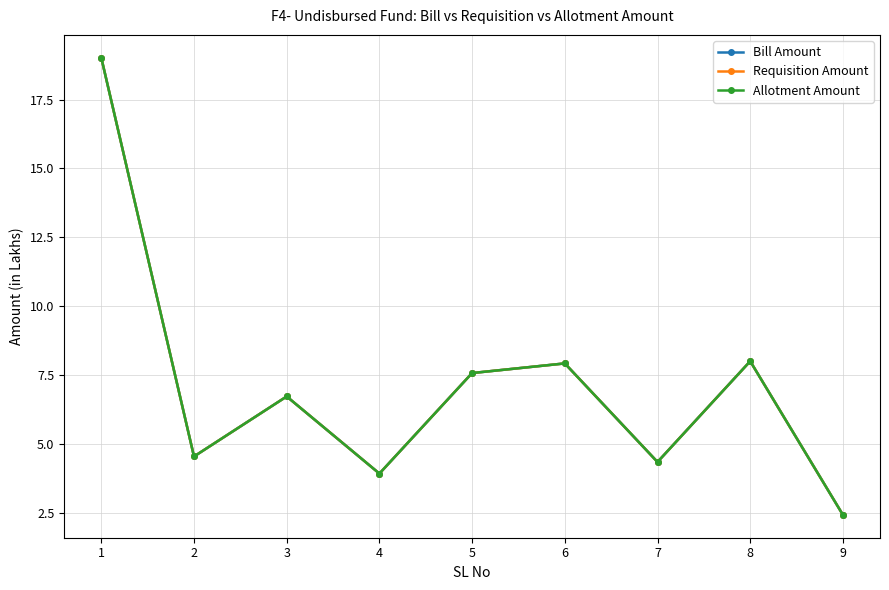

True or false: Bill Amount and Requisition Amount intersect in this chart.

False